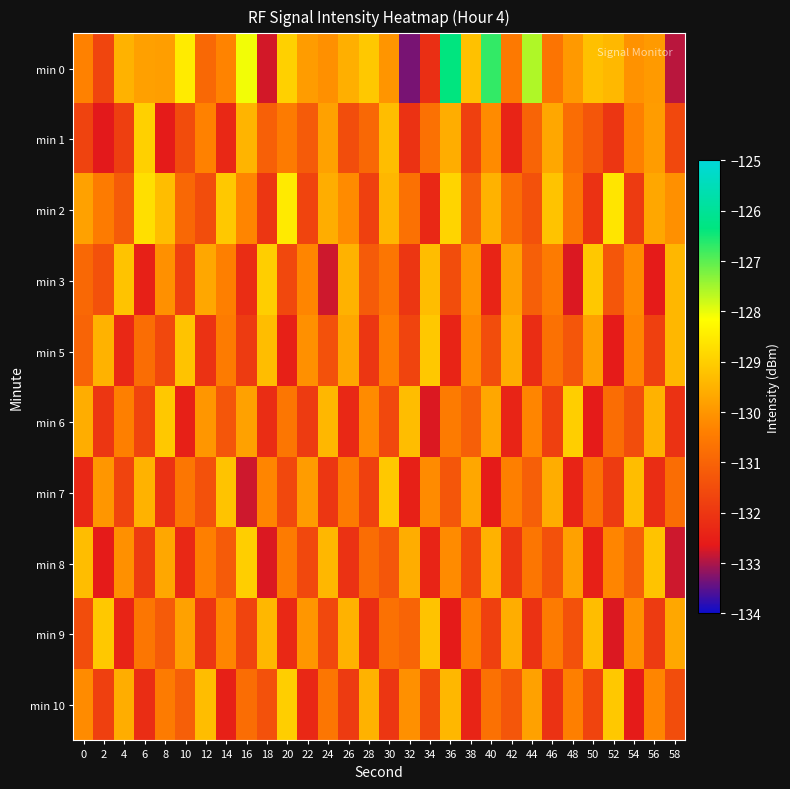

Reading left to right, extract all data points from this chart.

min 0: 0=-130.4	2=-131.7	4=-129.5	6=-129.8	8=-129.9	10=-128.5	12=-130.9	14=-130.3	16=-128.1	18=-132.8	20=-129.0	22=-129.9	24=-130.1	26=-129.6	28=-129.1	30=-130.0	32=-133.3	34=-132.2	36=-126.4	38=-129.2	40=-126.7	42=-130.5	44=-127.6	46=-130.6	48=-129.9	50=-129.2	52=-129.4	54=-130.1	56=-129.9	58=-132.9
min 1: 0=-131.7	2=-132.7	4=-131.8	6=-129.0	8=-132.6	10=-131.5	12=-130.4	14=-132.3	16=-129.5	18=-131.1	20=-130.5	22=-131.2	24=-129.8	26=-131.5	28=-130.9	30=-129.3	32=-132.1	34=-130.7	36=-129.6	38=-131.8	40=-130.2	42=-132.4	44=-131.0	46=-129.7	48=-130.8	50=-131.3	52=-132.0	54=-130.4	56=-129.9	58=-131.6
min 2: 0=-129.8	2=-130.5	4=-131.2	6=-128.7	8=-129.3	10=-130.9	12=-131.5	14=-129.1	16=-130.3	18=-132.0	20=-128.5	22=-131.7	24=-129.6	26=-130.2	28=-131.8	30=-129.4	32=-130.7	34=-132.3	36=-128.9	38=-131.1	40=-129.5	42=-130.8	44=-131.4	46=-129.2	48=-130.6	50=-132.1	52=-128.6	54=-131.9	56=-129.7	58=-130.1
min 3: 0=-130.9	2=-131.4	4=-129.2	6=-132.5	8=-130.1	10=-131.8	12=-129.7	14=-130.4	16=-132.2	18=-129.0	20=-131.6	22=-130.3	24=-132.8	26=-129.5	28=-131.2	30=-130.6	32=-132.0	34=-129.3	36=-131.5	38=-130.0	40=-132.4	42=-129.8	44=-131.1	46=-130.5	48=-132.7	50=-129.1	52=-131.3	54=-130.2	56=-132.6	58=-129.4
min 5: 0=-131.0	2=-129.5	4=-132.3	6=-130.8	8=-131.6	10=-129.2	12=-132.1	14=-130.5	16=-131.9	18=-129.3	20=-132.5	22=-130.1	24=-131.4	26=-129.7	28=-132.0	30=-130.4	32=-131.7	34=-129.1	36=-132.4	38=-130.2	40=-131.5	42=-129.6	44=-132.2	46=-130.7	48=-131.3	50=-129.8	52=-132.6	54=-130.3	56=-131.8	58=-129.4
min 6: 0=-129.6	2=-132.0	4=-130.4	6=-131.7	8=-129.1	10=-132.5	12=-130.0	14=-131.3	16=-129.8	18=-132.2	20=-130.6	22=-131.9	24=-129.4	26=-132.3	28=-130.2	30=-131.6	32=-129.3	34=-132.7	36=-130.5	38=-131.1	40=-129.7	42=-132.4	44=-130.3	46=-131.8	48=-129.0	50=-132.6	52=-130.8	54=-131.5	56=-129.5	58=-132.1
min 7: 0=-132.3	2=-130.0	4=-131.7	6=-129.5	8=-132.1	10=-130.6	12=-131.4	14=-129.2	16=-132.8	18=-130.3	20=-131.6	22=-129.9	24=-132.0	26=-130.5	28=-131.8	30=-129.1	32=-132.5	34=-130.2	36=-131.3	38=-129.7	40=-132.6	42=-130.4	44=-131.1	46=-129.6	48=-132.4	50=-130.7	52=-131.9	54=-129.3	56=-132.2	58=-130.8
min 8: 0=-129.3	2=-132.6	4=-130.1	6=-131.9	8=-129.7	10=-132.3	12=-130.4	14=-131.2	16=-129.0	18=-132.7	20=-130.5	22=-131.6	24=-129.4	26=-132.1	28=-130.8	30=-131.3	32=-129.6	34=-132.4	36=-130.2	38=-131.7	40=-129.5	42=-132.0	44=-130.6	46=-131.4	48=-129.8	50=-132.5	52=-130.3	54=-131.1	56=-129.2	58=-132.8
min 9: 0=-131.5	2=-129.1	4=-132.4	6=-130.6	8=-131.2	10=-129.8	12=-132.0	14=-130.3	16=-131.7	18=-129.4	20=-132.3	22=-130.0	24=-131.6	26=-129.5	28=-132.2	30=-130.7	32=-131.0	34=-129.2	36=-132.6	38=-130.4	40=-131.8	42=-129.6	44=-132.1	46=-130.5	48=-131.4	50=-129.3	52=-132.7	54=-130.1	56=-131.9	58=-129.7
min 10: 0=-130.2	2=-131.8	4=-129.6	6=-132.2	8=-130.5	10=-131.1	12=-129.3	14=-132.5	16=-130.8	18=-131.4	20=-129.0	22=-132.3	24=-130.6	26=-131.9	28=-129.5	30=-132.0	32=-130.1	34=-131.6	36=-129.4	38=-132.4	40=-130.7	42=-131.3	44=-129.8	46=-132.1	48=-130.4	50=-131.7	52=-129.1	54=-132.6	56=-130.3	58=-131.5